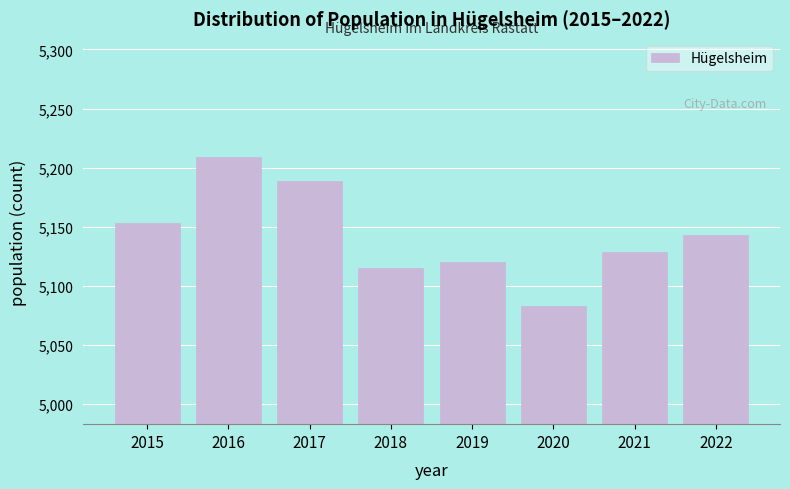

Reading left to right, transcribe all the data shown in this chart.

5153	5209	5189	5115	5120	5083	5129	5143